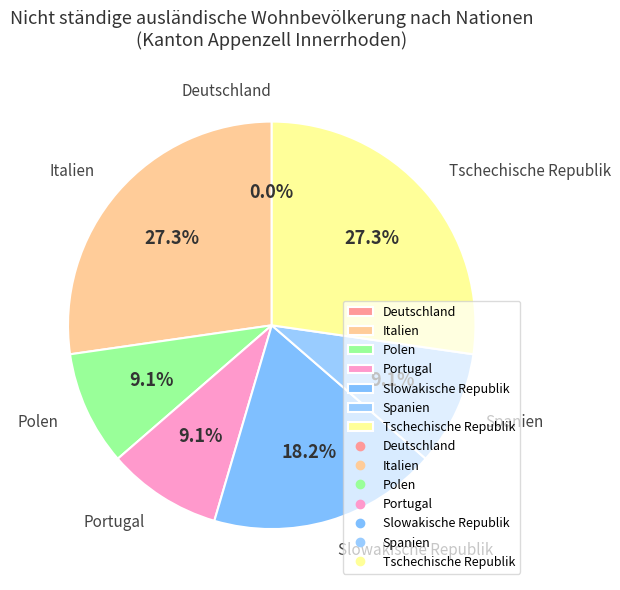

To the nearest percent, what is the combined percentage of Slowakische Republik and Polen?

27%